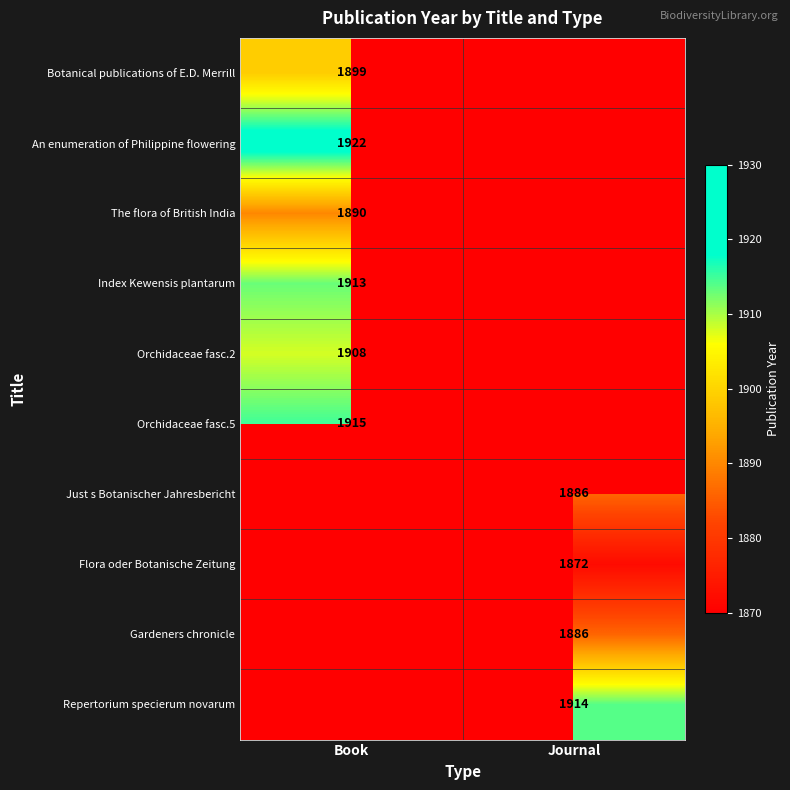

What is the total value across all series at Book?

11447